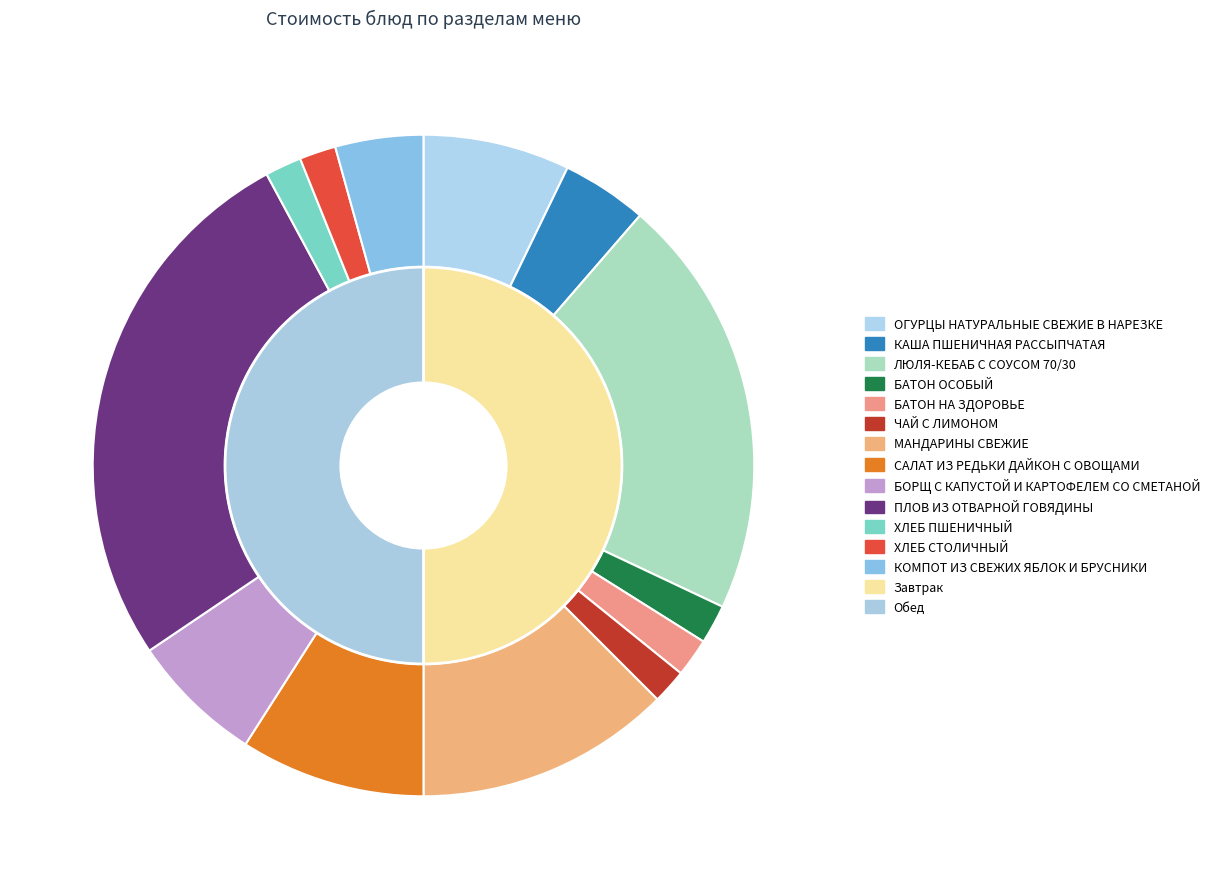

Is БАТОН НА ЗДОРОВЬЕ the majority of the pie?

No